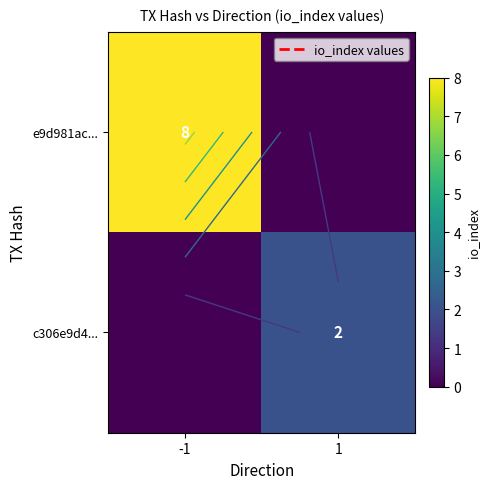

Rank the series by their average value, from highest to lowest.

e9d981ac..., c306e9d4...